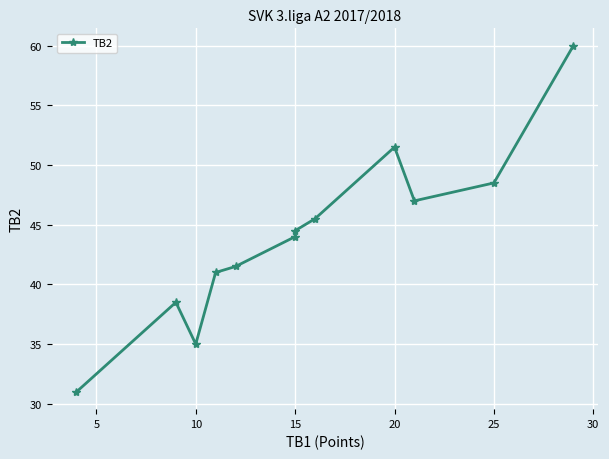

Approximately how many times larger is the value at 20 compared to 15?

1.2